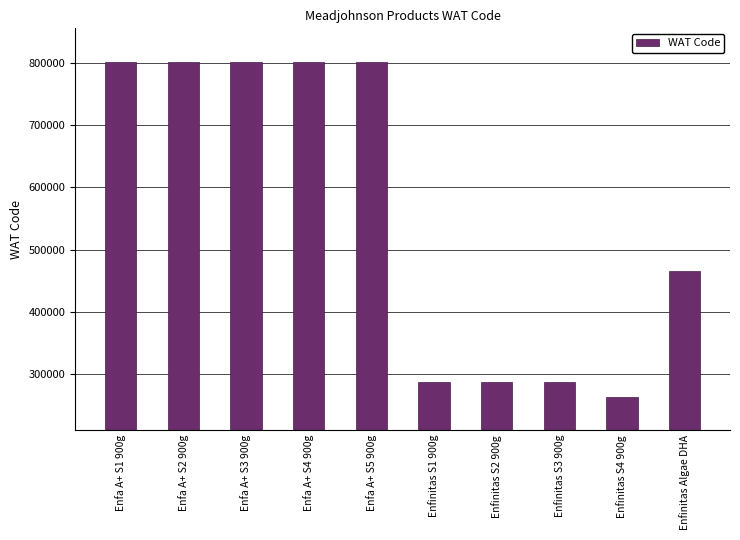

What is the smallest value displayed?

263926